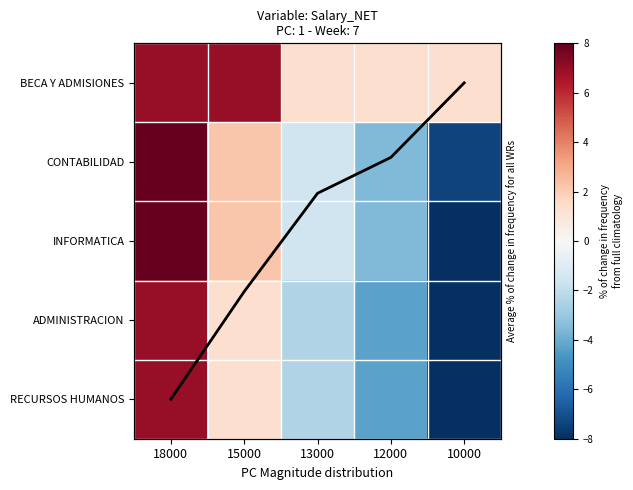

Is the value of ADMINISTRACION at 18000 greater than the value of INFORMATICA at 13000?

Yes